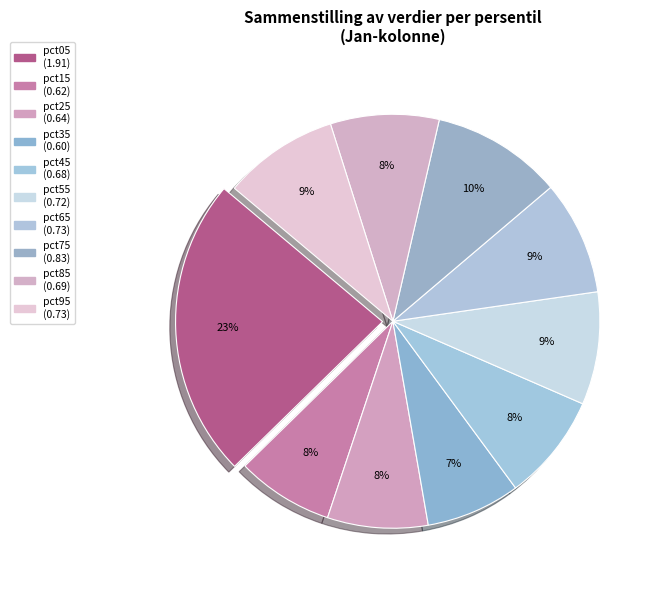

Between pct35 and pct05, which is larger?

pct05